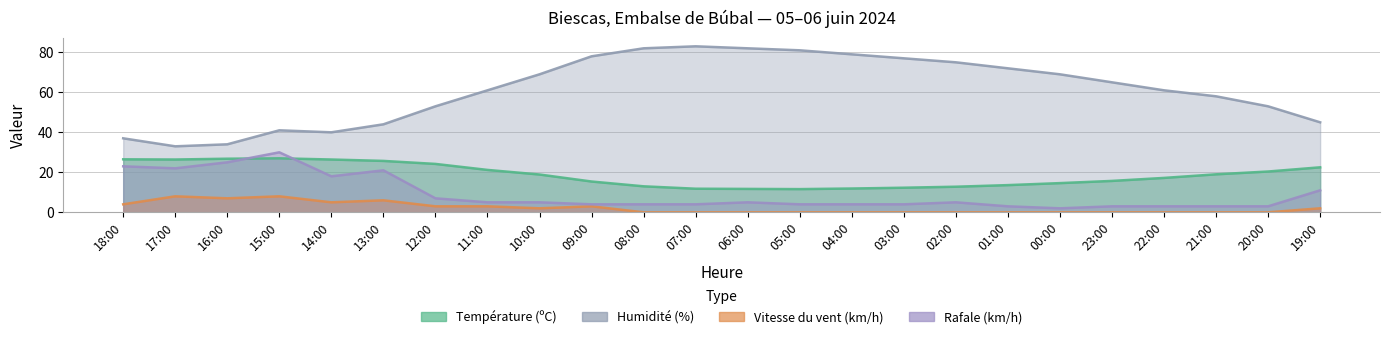

At 05:00, list the series in order from largest to smallest.

Humidité (%), Température (ºC), Rafale (km/h), Vitesse du vent (km/h)